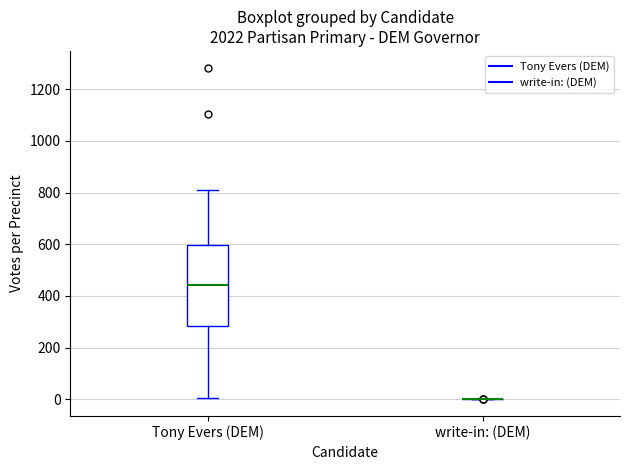

Reading left to right, read every box against the y-axis: the position of its median line, the range the box covers, and the ends of its whiskers. The values are not printed on the chart, so give them approximately, as read against the axis.

Tony Evers (DEM): median 440, box 280 to 600, whiskers 0 to 820
write-in: (DEM): box collapsed to a line at 0, whiskers 0 to 0